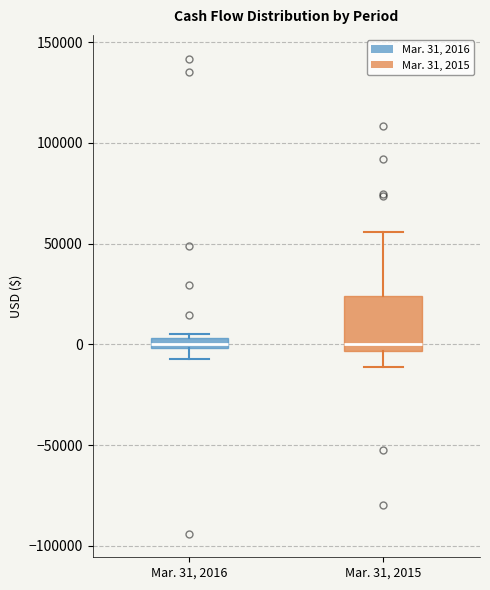

Comparing the boxes themselves (not the whiskers), which one is the tallest?

Mar. 31, 2015